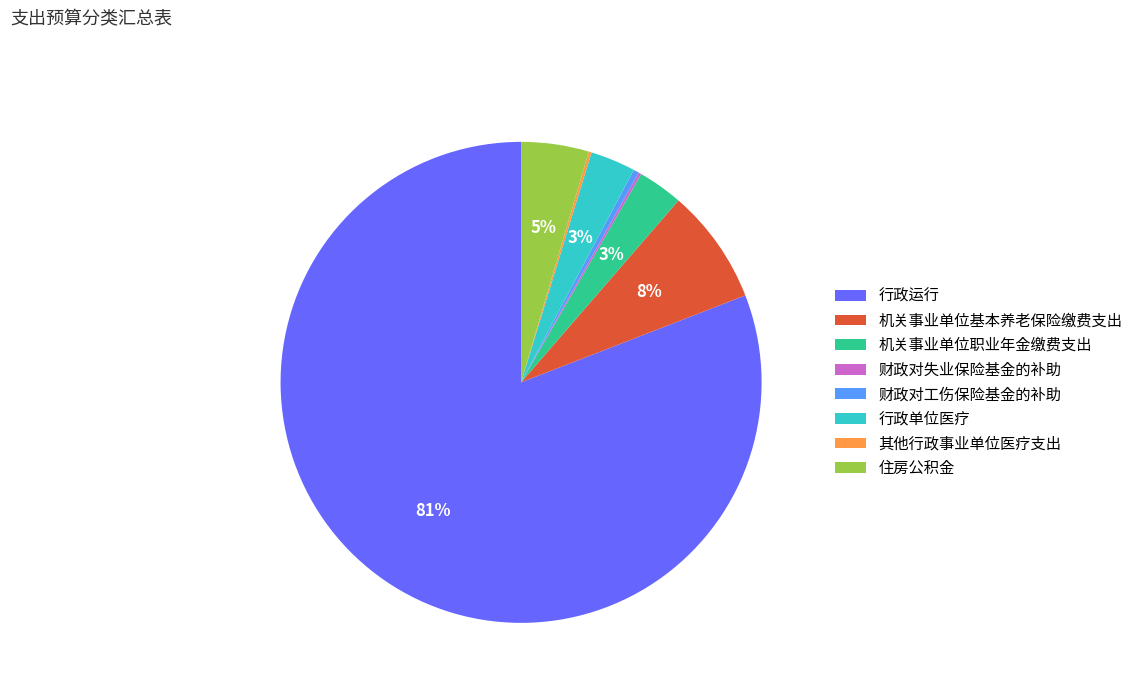

Which slice is the largest?

行政运行